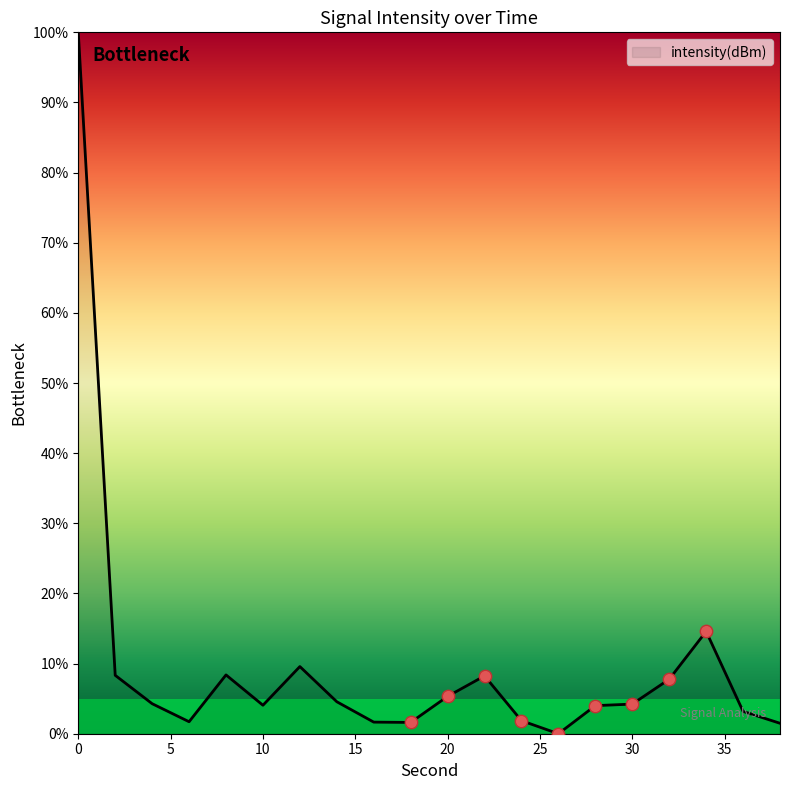

What is the difference between the maximum and minimum values?

100.0